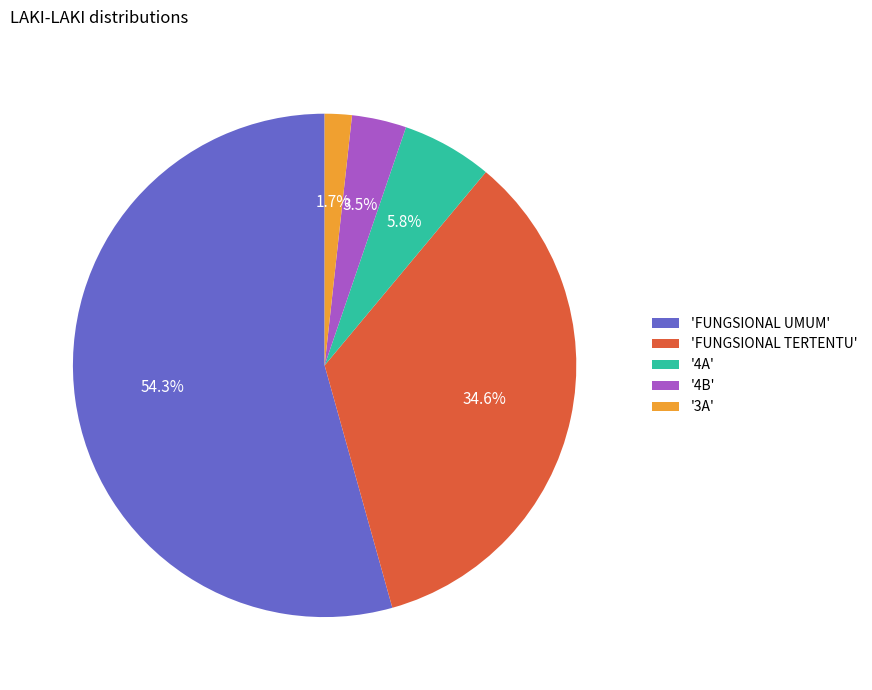

Which category has the smallest portion of the pie?

'3A'